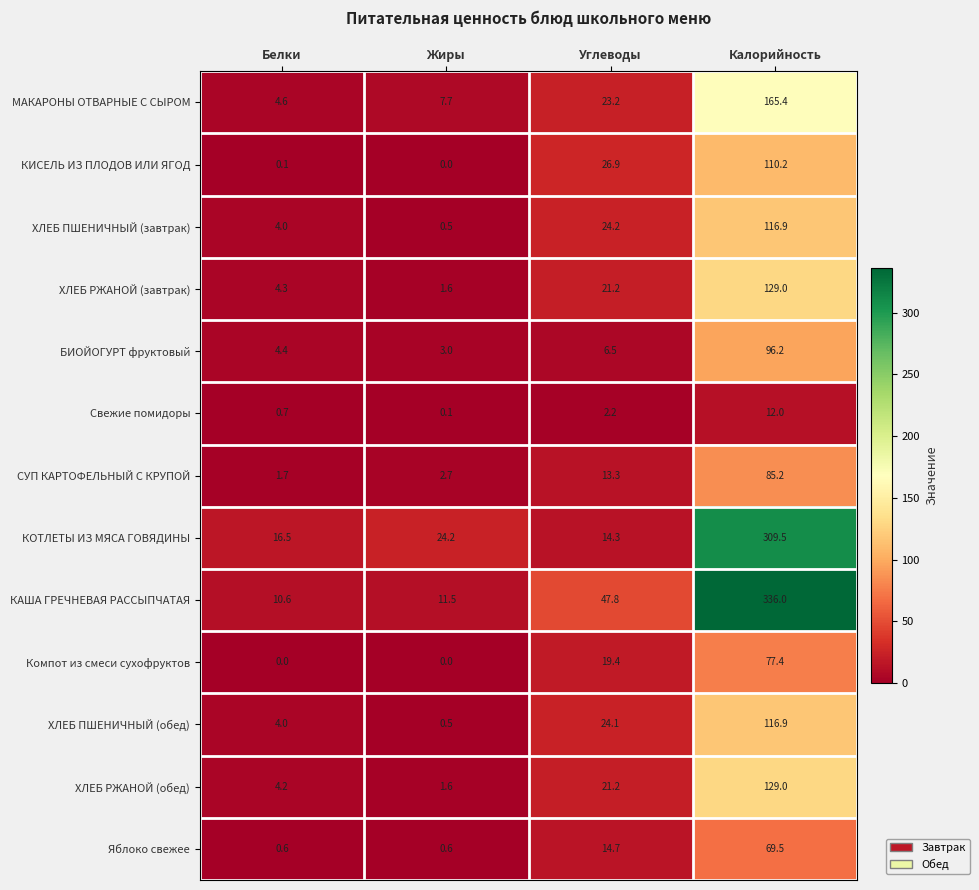

Where does the КИСЕЛЬ ИЗ ПЛОДОВ ИЛИ ЯГОД series first go above 26?

Углеводы